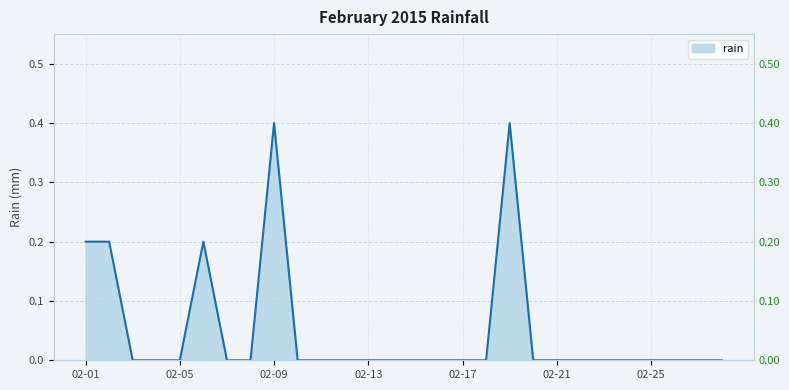

What is the greatest value displayed?

0.4